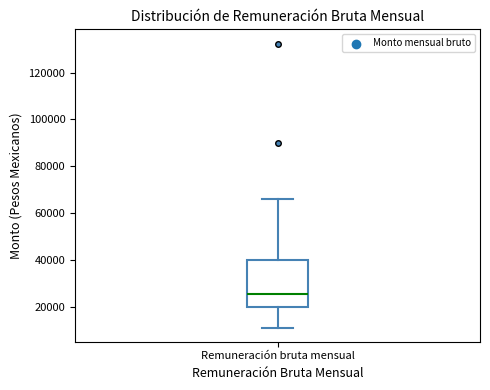

Read this box plot against the y-axis: the position of the median line, the range covered by the box, and the ends of both whiskers. The values are not printed on the chart, so give them approximately, as read against the axis.

median 26000, box 20000 to 40000, whiskers 12000 to 66000